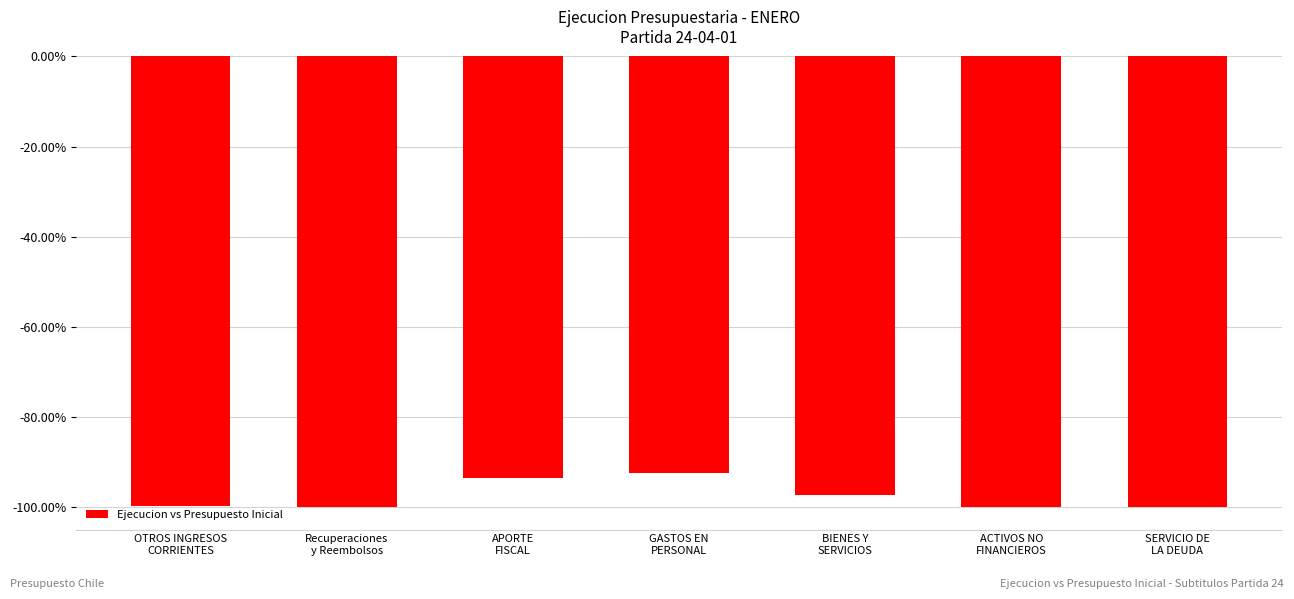

Are the bars horizontal?

No